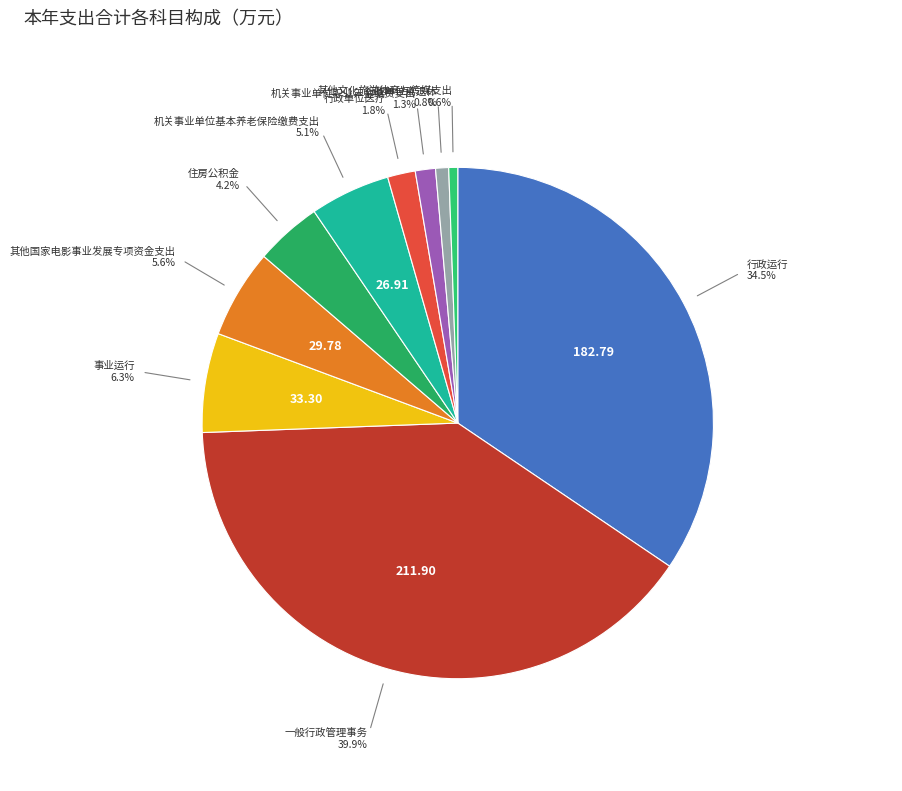

Does any single category account for the majority?

No